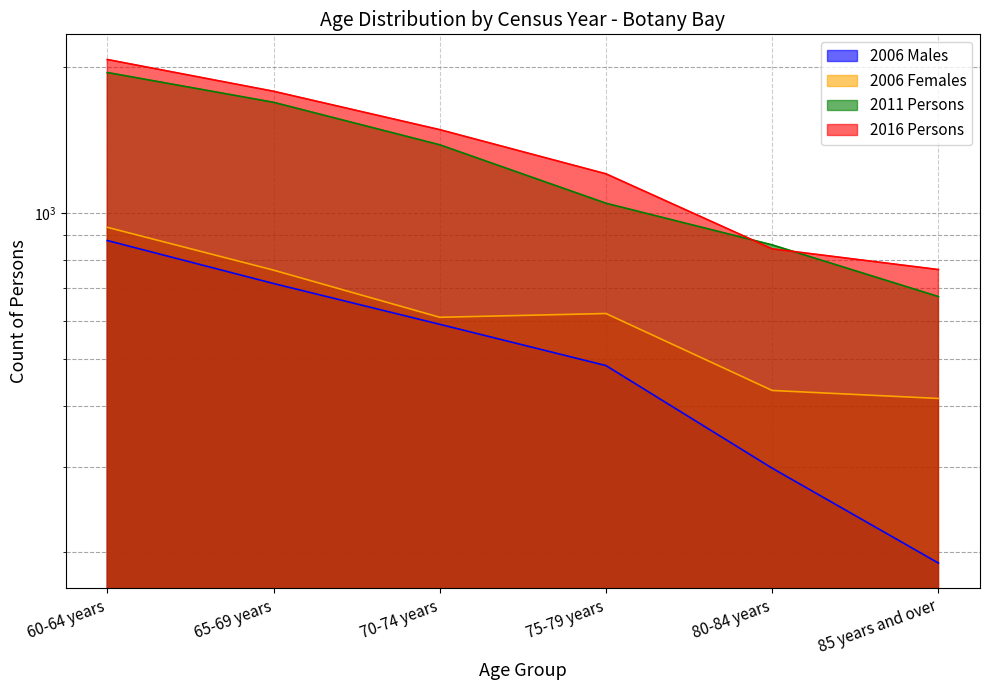

What is the difference between the 2006 Males values at 70-74 years and 65-69 years?

126